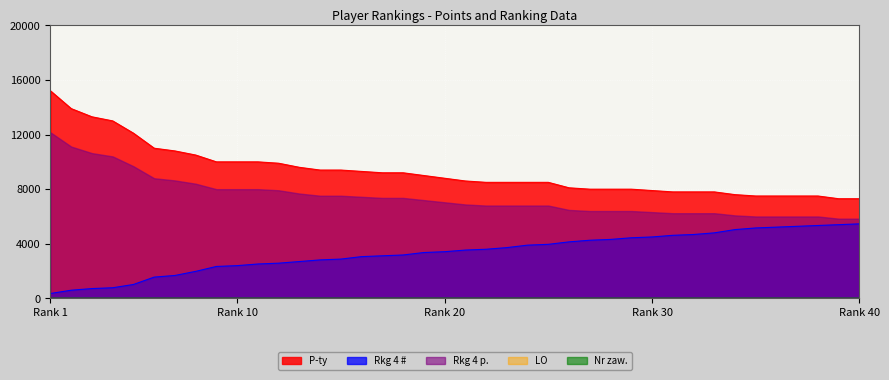

True or false: Nr zaw. and Rkg 4 # intersect in this chart.

False